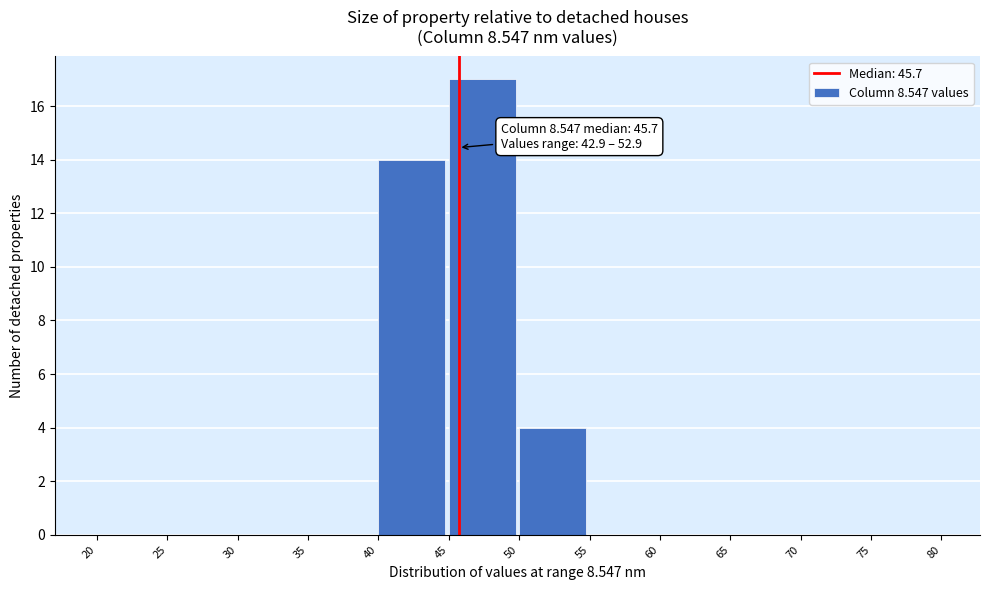

Which range on the x-axis has the tallest bar?

45 to 50